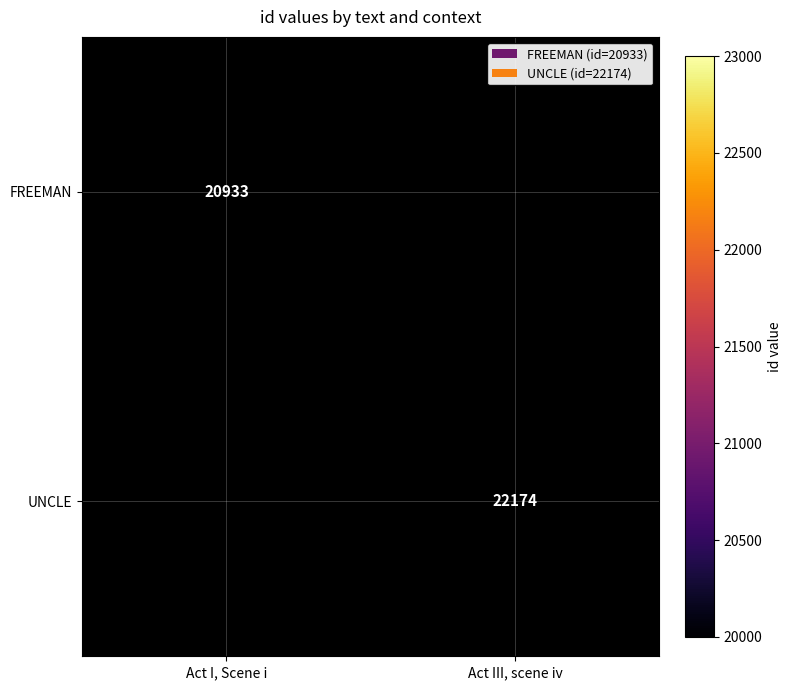

The FREEMAN series shows 8379 at Act I, Scene i. True or false?

False